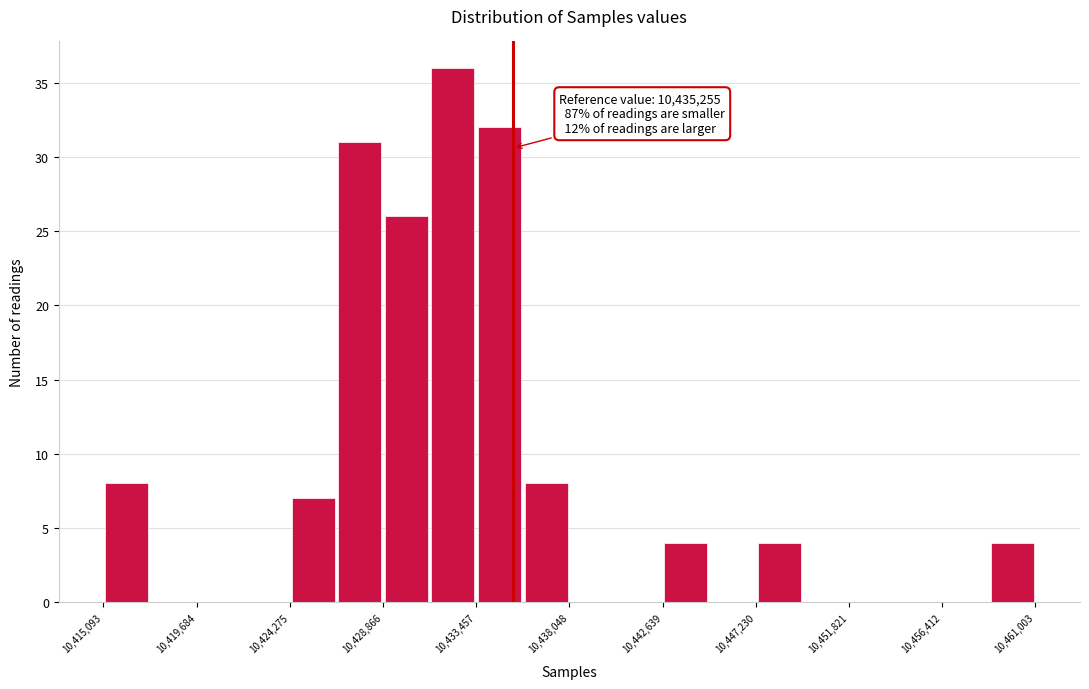

Over which range of the x-axis is the bar tallest?

10431000 to 10433500